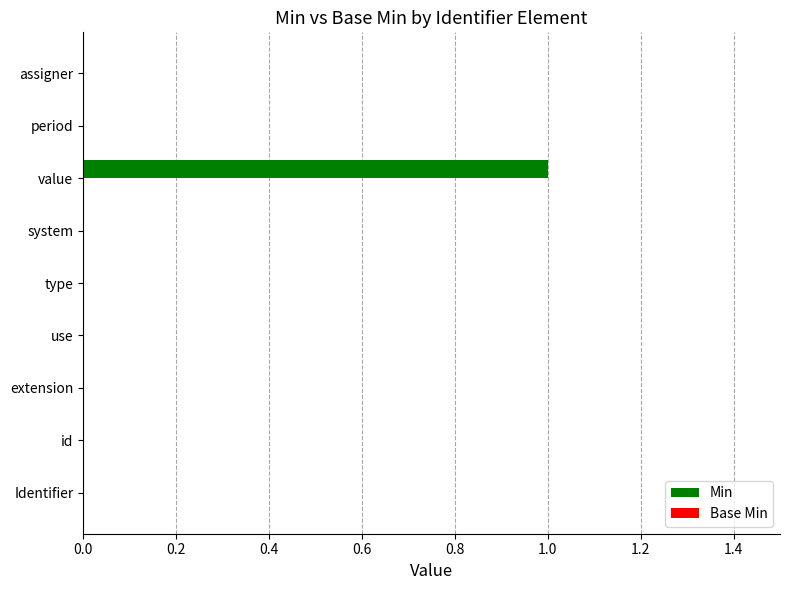

Which label corresponds to the largest value in the chart?

value